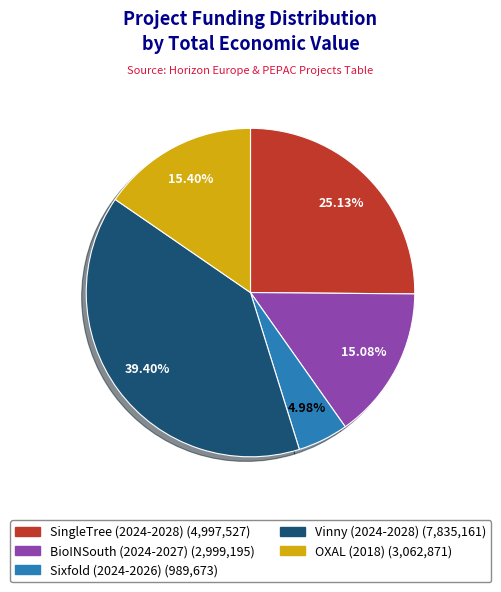

Is the sum of OXAL (2018) and Sixfold (2024-2026) greater than half?

No